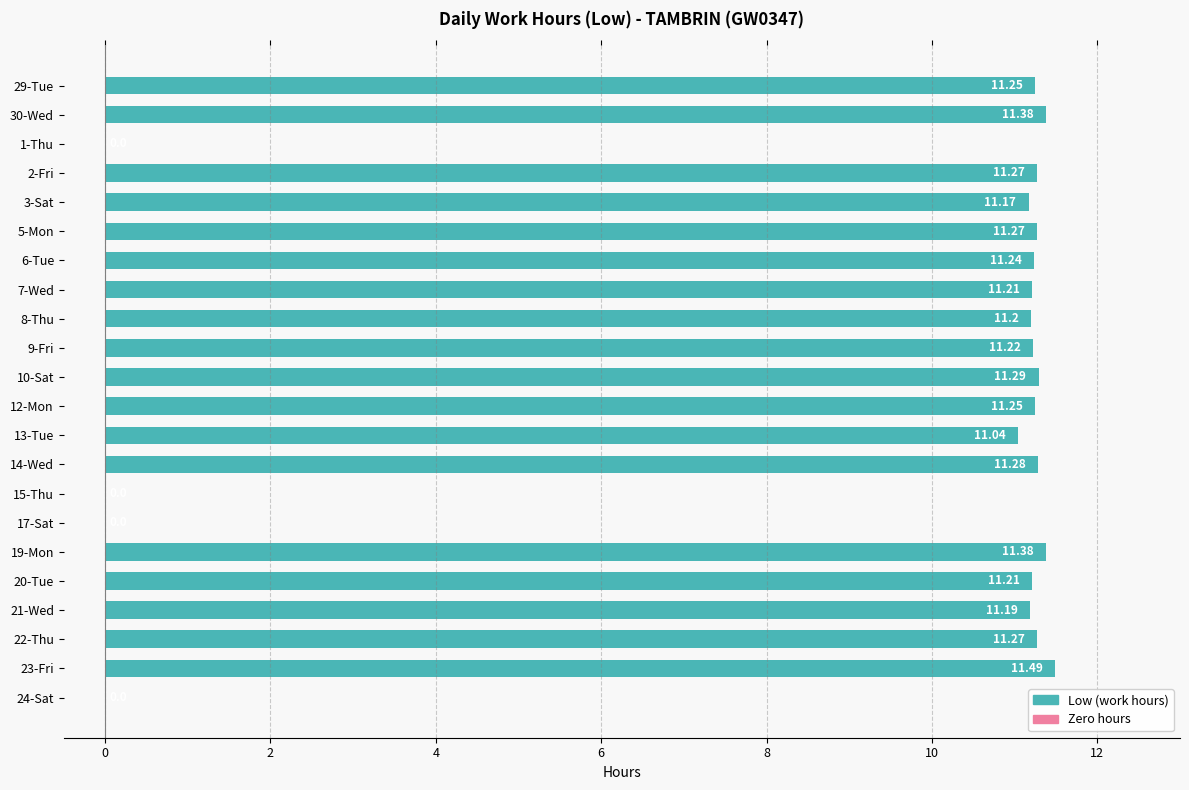

What is the ratio of the value at 29-Tue to the value at 12-Mon?

1.0